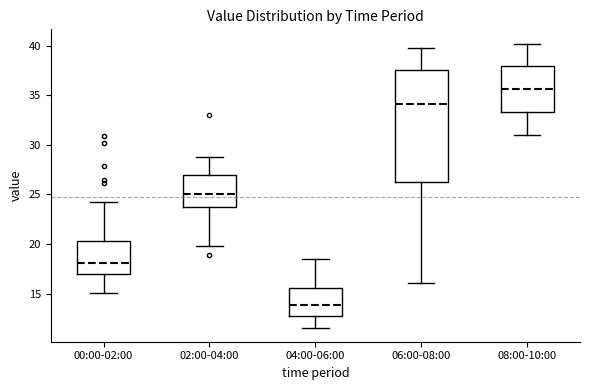

Which box's median line is the highest?

08:00-10:00